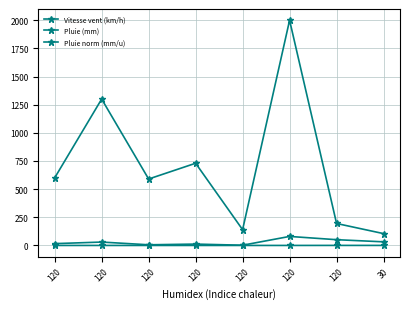

How many values in the Pluie norm (mm/u) series exceed 0?

2